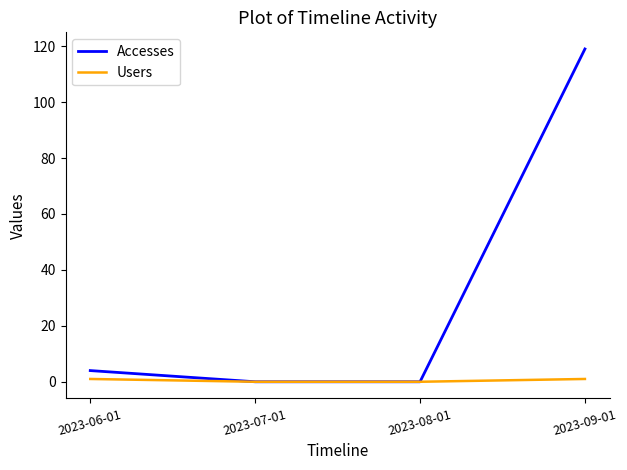

Does the chart have visible grid lines?

No